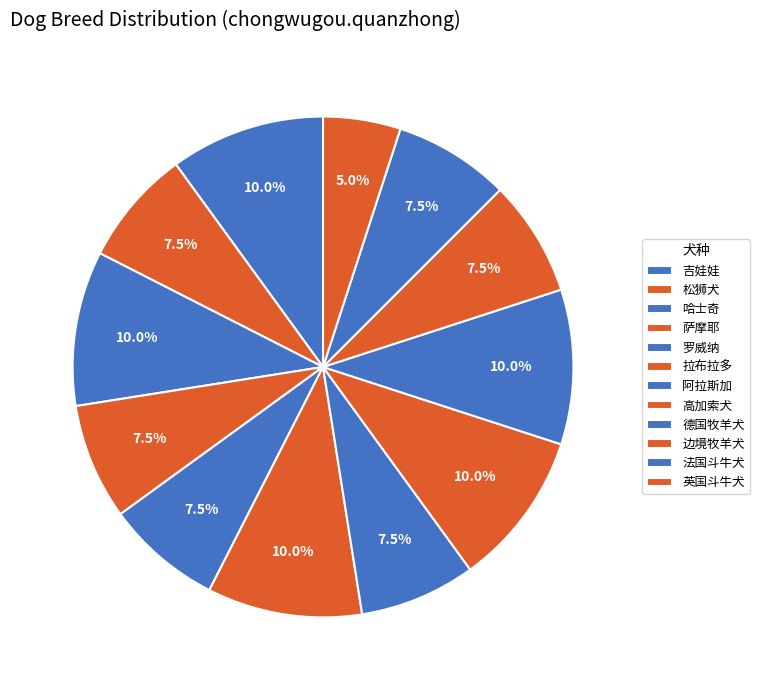

Count the number of slices in the pie.

12